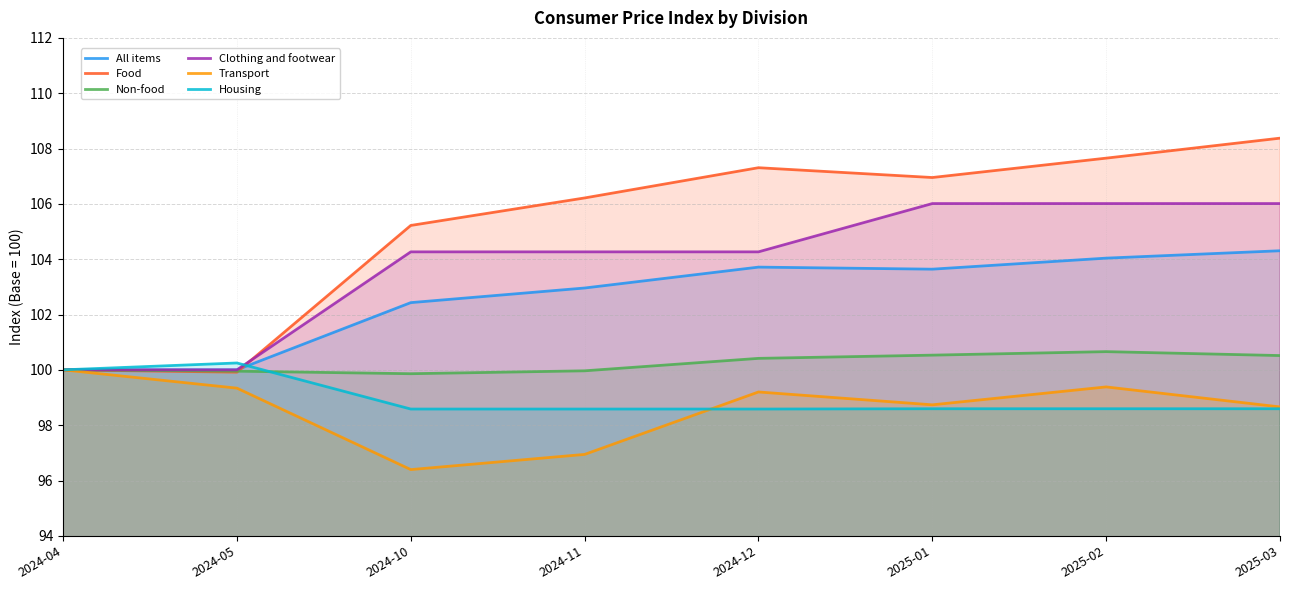

What is the average value of the Transport series?

98.6